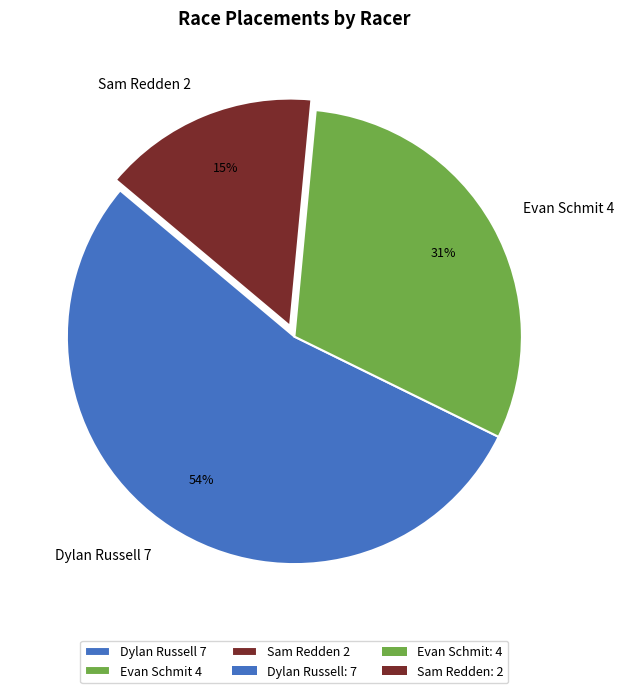

True or false: Evan Schmit accounts for 31% of the total.

True